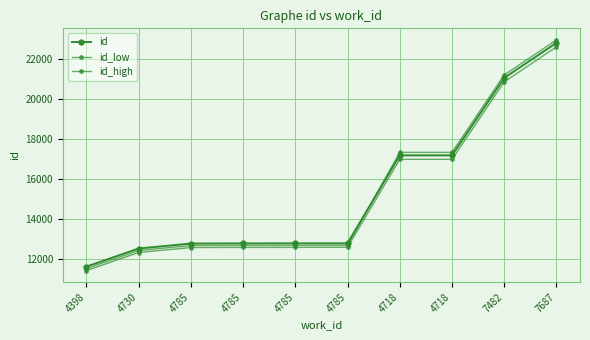

True or false: id_high and id_low cross at least once.

False